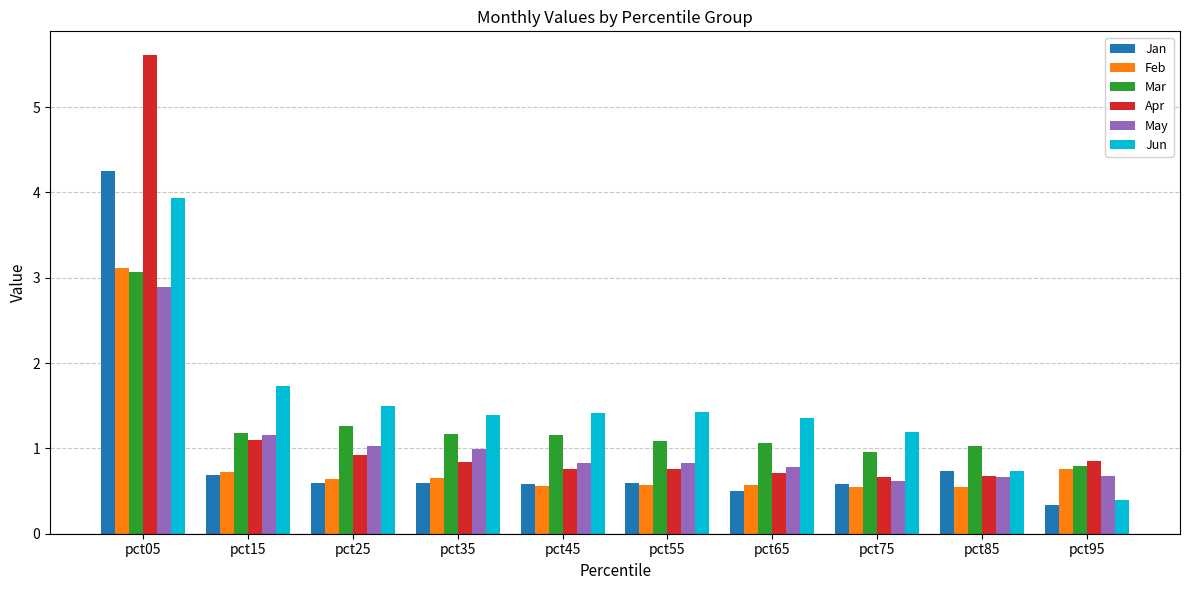

How many bars are there in each group?

6